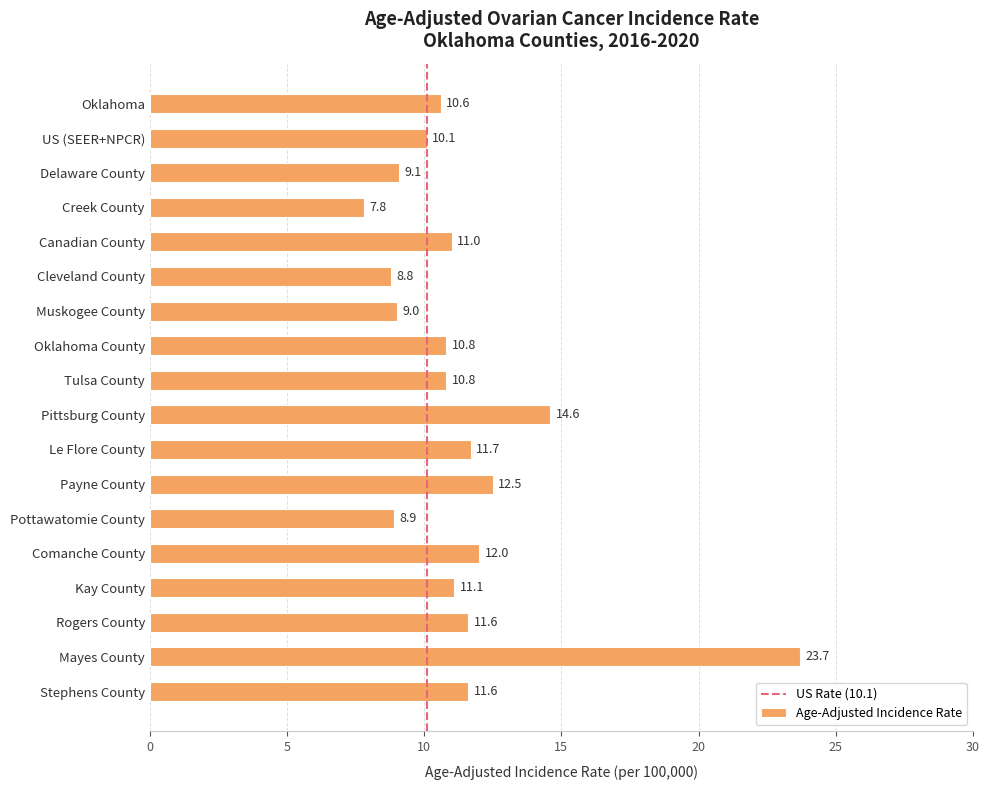

What is the value of the 12th bar from the top?

12.5